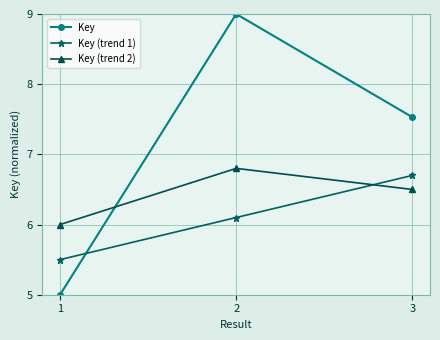

Count the number of categories in the chart.

3